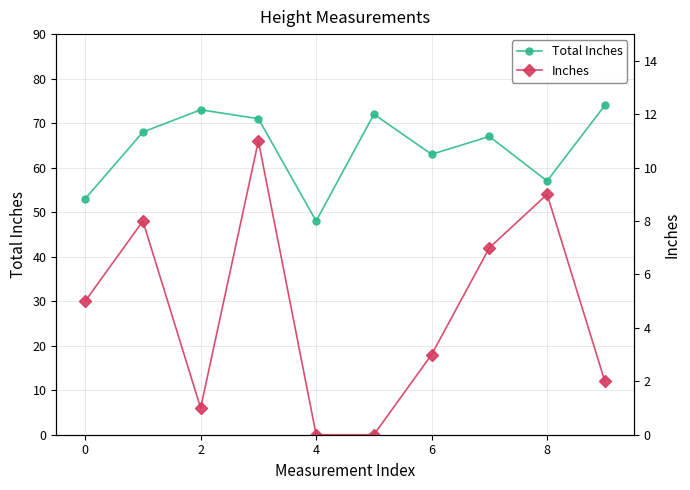

What are all the series names shown in the legend?

Total Inches, Inches